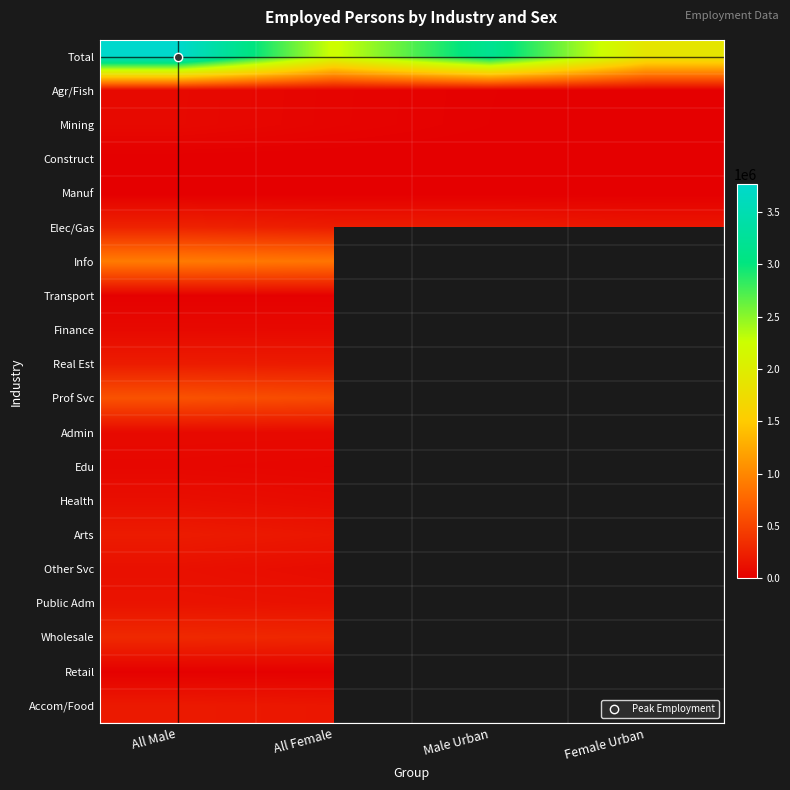

Rank the series at All Male from lowest to highest value.

Manuf, Construct, Retail, Transport, Edu, Mining, Agr/Fish, Finance, Admin, Health, Other Svc, Public Adm, Accom/Food, Arts, Real Est, Elec/Gas, Wholesale, Prof Svc, Info, Total